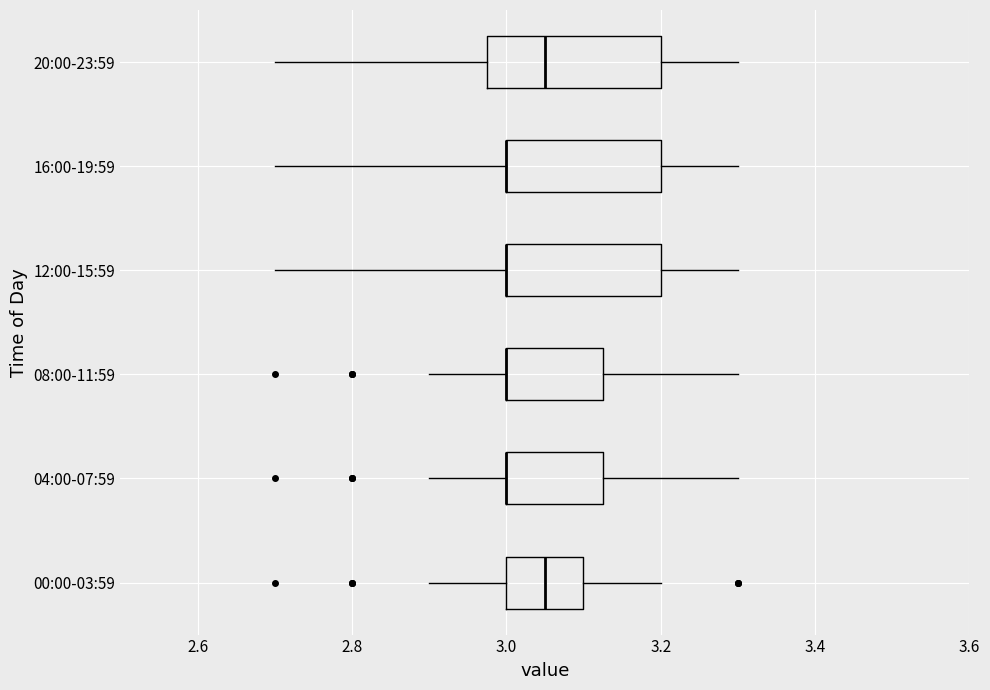

Comparing the boxes themselves (not the whiskers), which one is the widest?

20:00-23:59